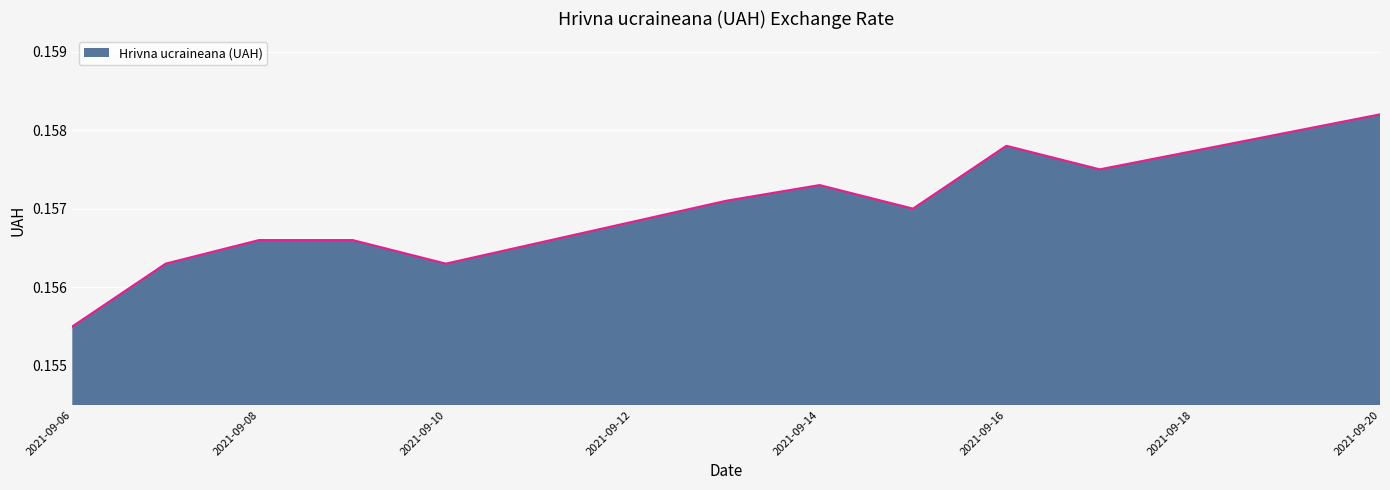

Reading left to right, what are all the values shown in this chart?

0.2	0.2	0.2	0.2	0.2	0.2	0.2	0.2	0.2	0.2	0.2